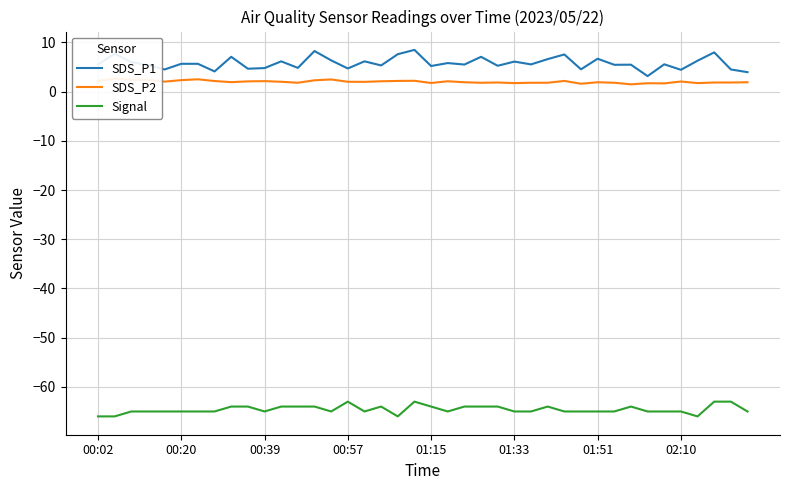

What is the sum of the SDS_P1 values at 32 and 33?

8.6